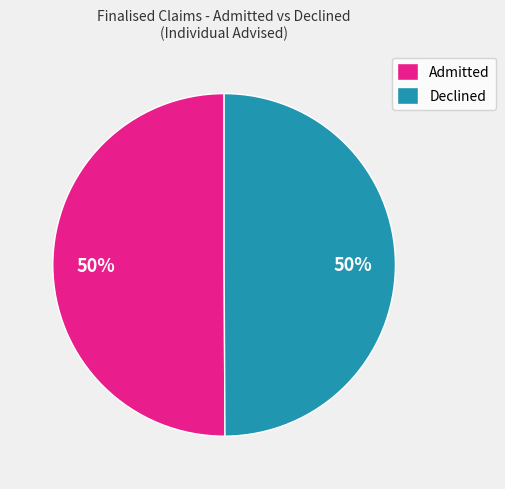

Combined, do Declined and Admitted account for over 50%?

Yes